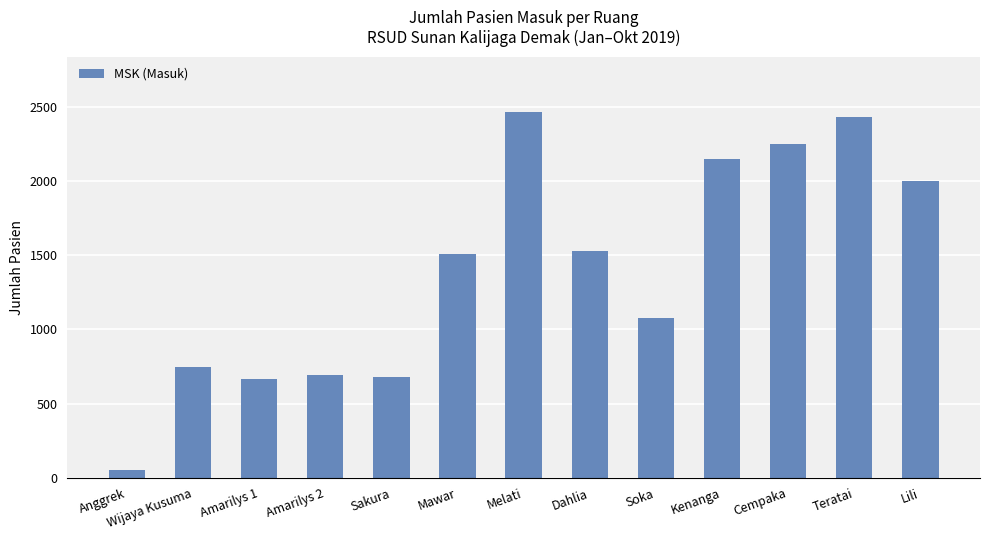

What is the sum of all values?

18269